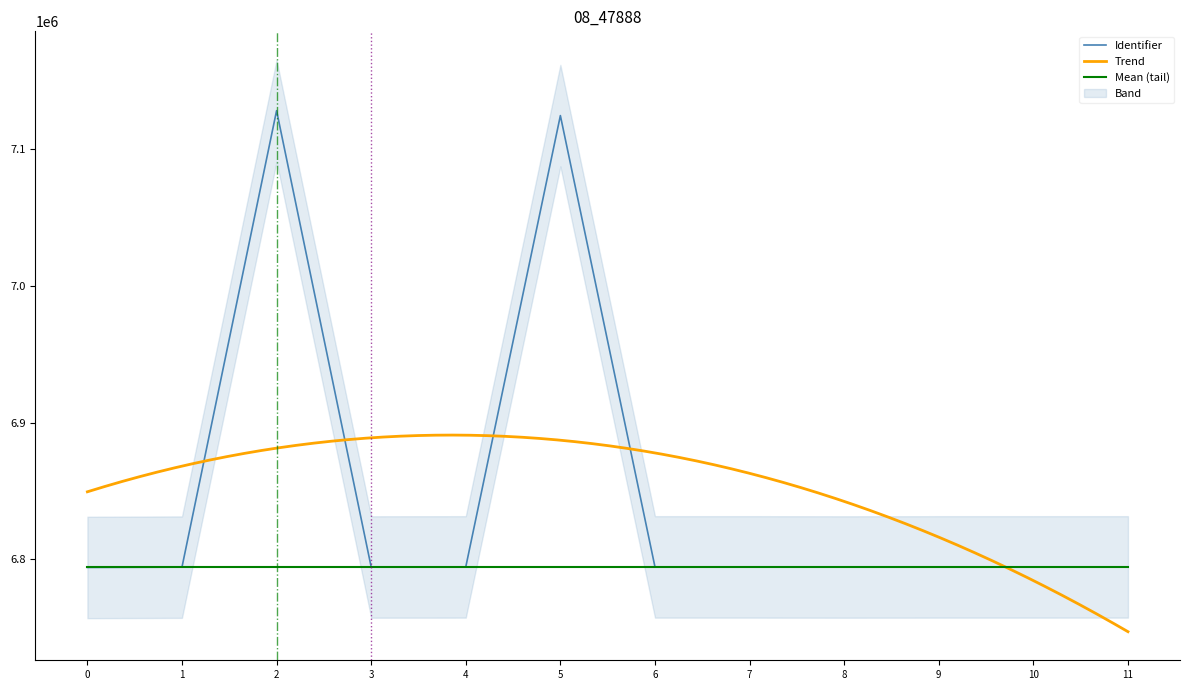

What is the minimum value for Identifier?

6793880